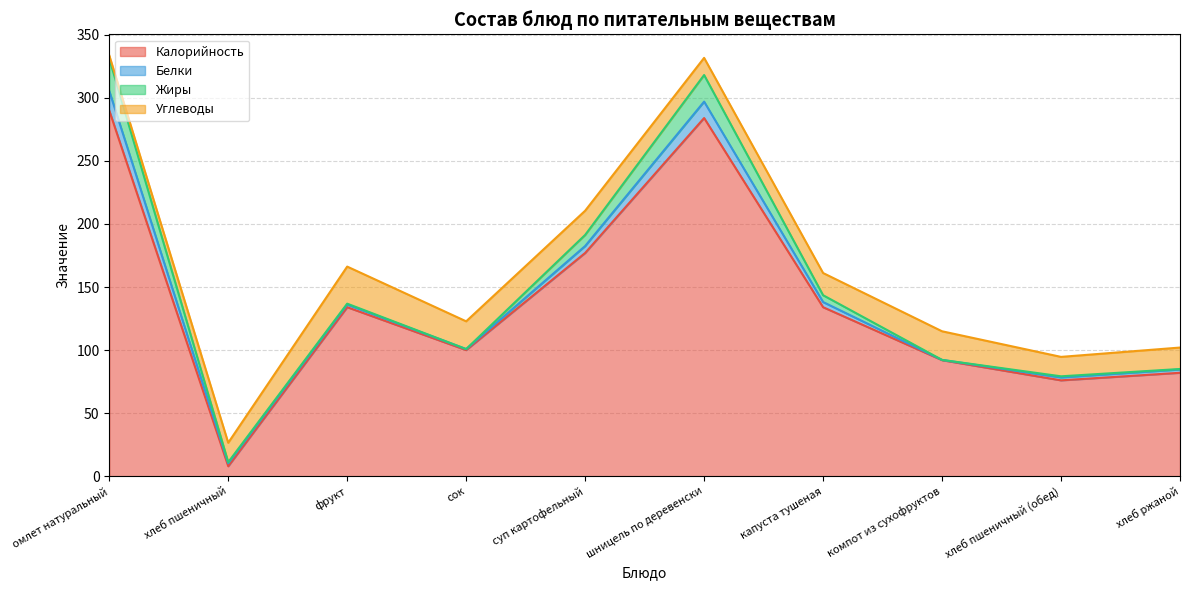

What is the difference between the second highest and second lowest values in the Белки series?

12.2